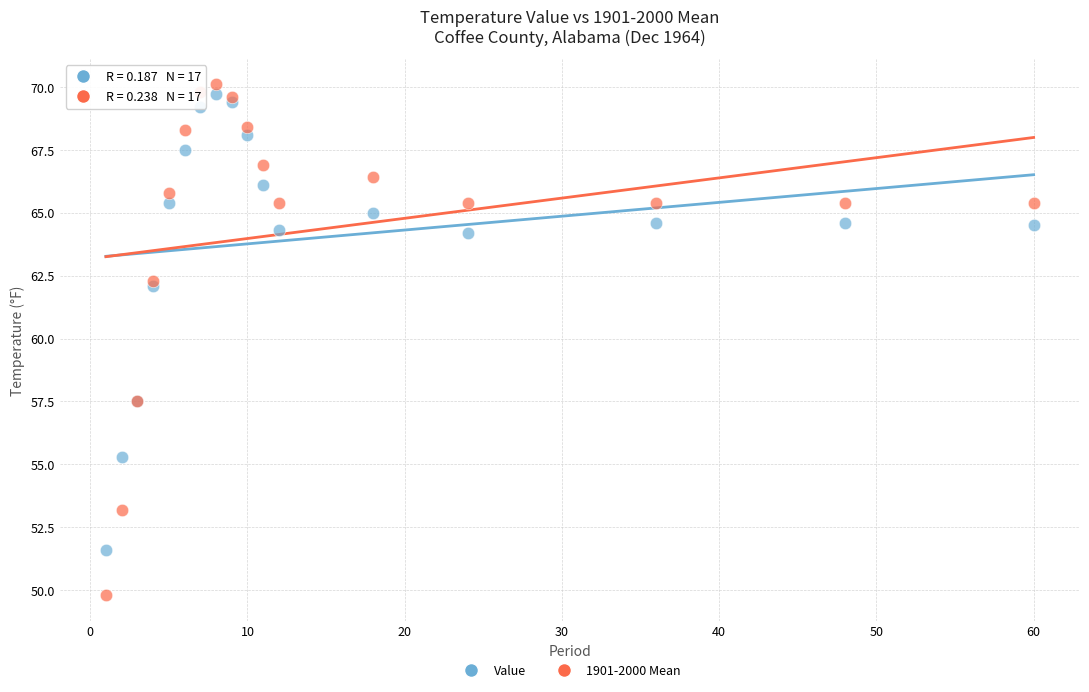

Which series contains the lowest Y value?

1901-2000 Mean